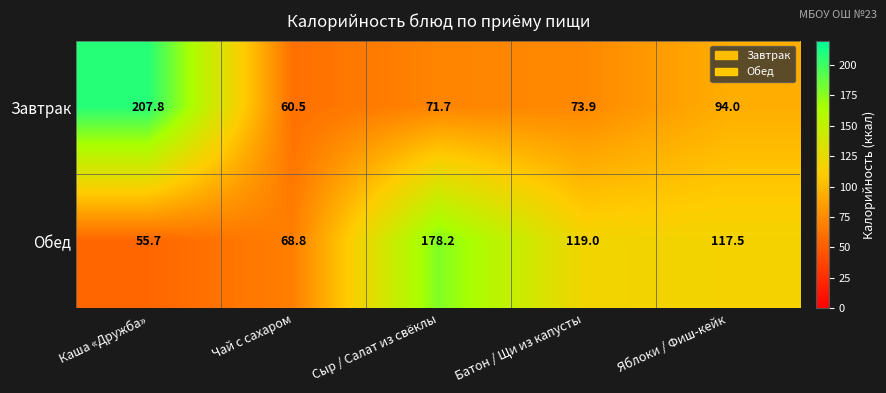

At which category is the sum across all series the highest?

Каша «Дружба»